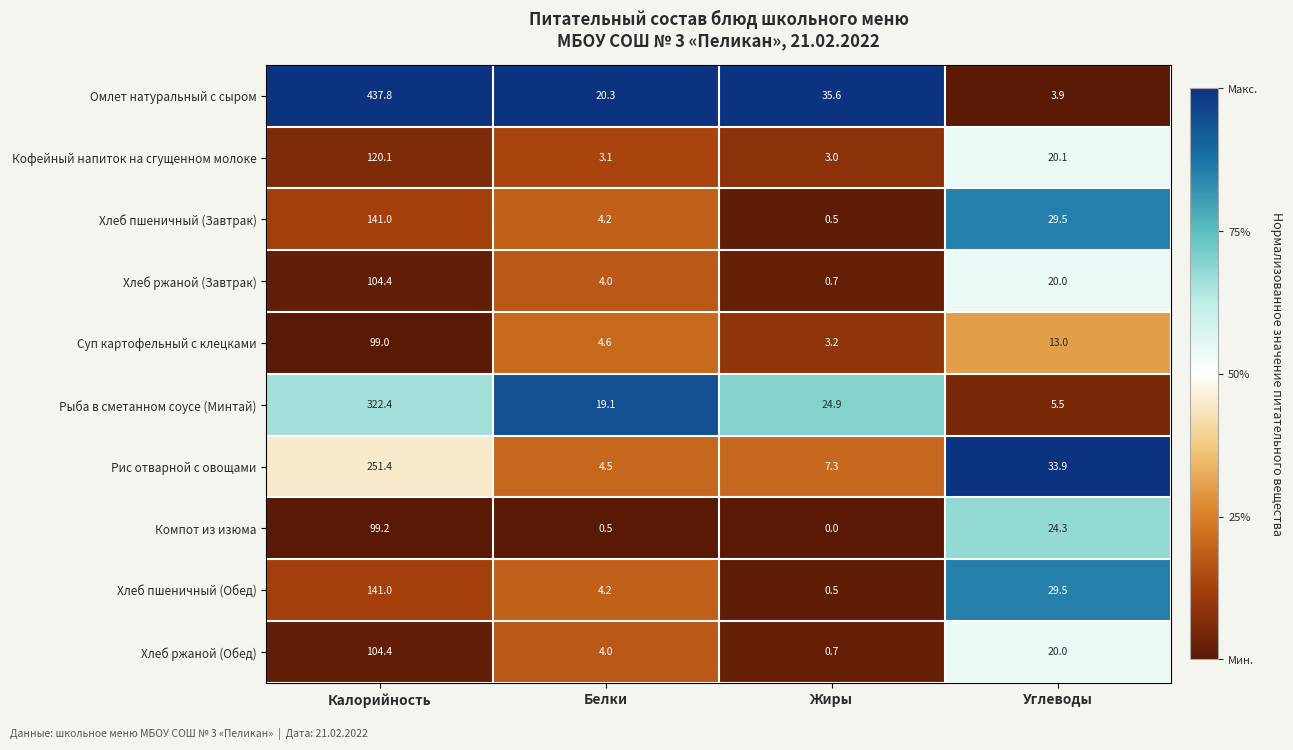

Is it true that Рис отварной с овощами equals 4.5 at Белки?

True